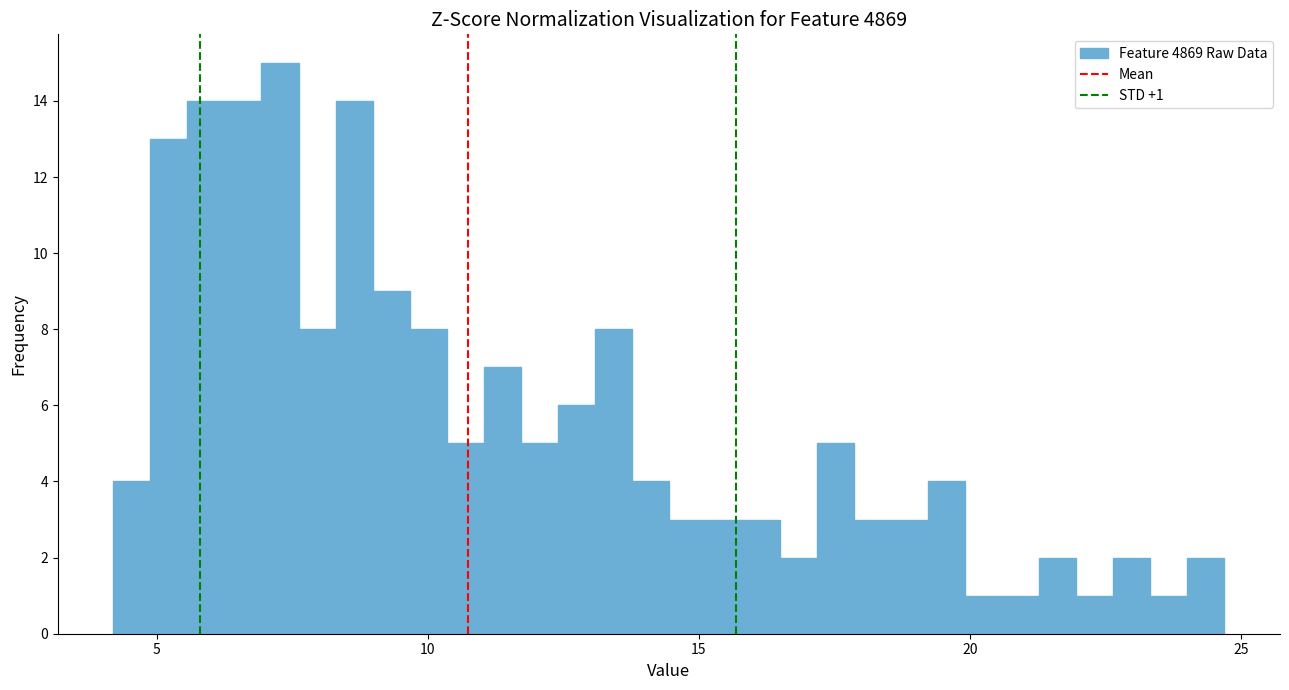

Read against the x-axis, roughly where is the centre of the tallest bar?

7.5